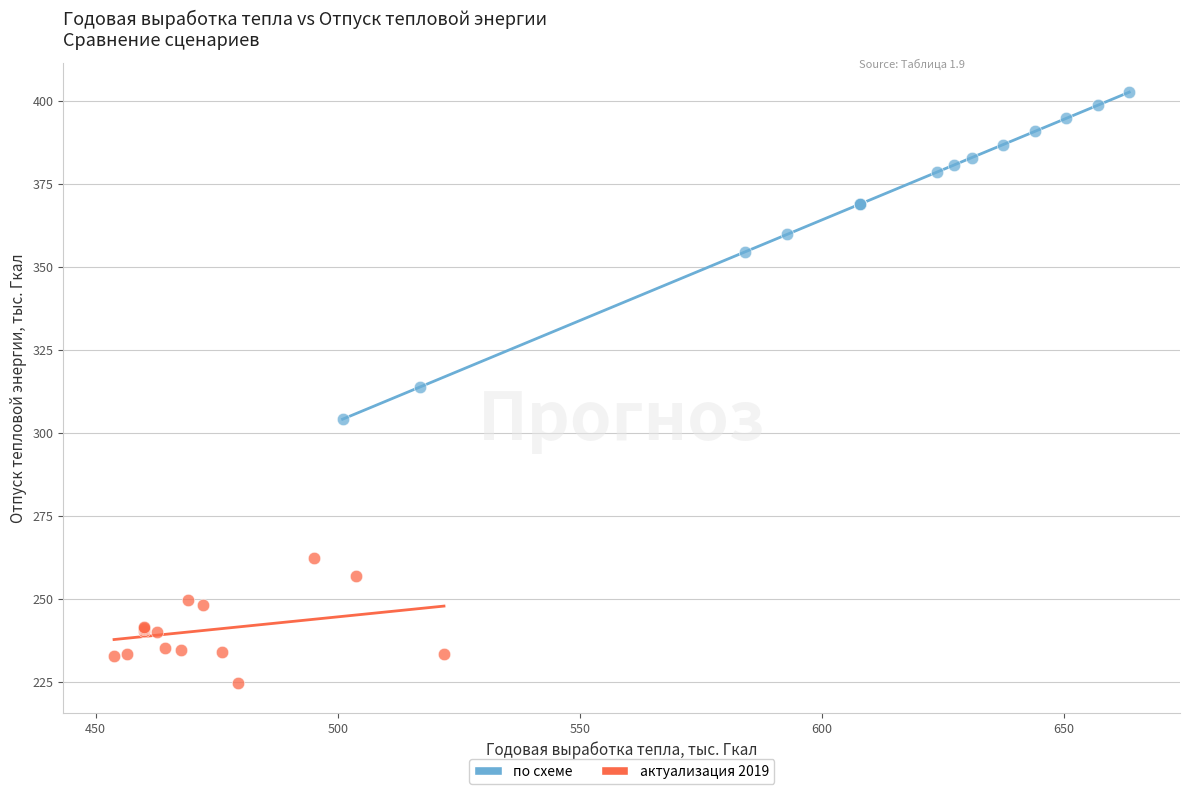

Which series has the widest spread of Y values?

по схеме